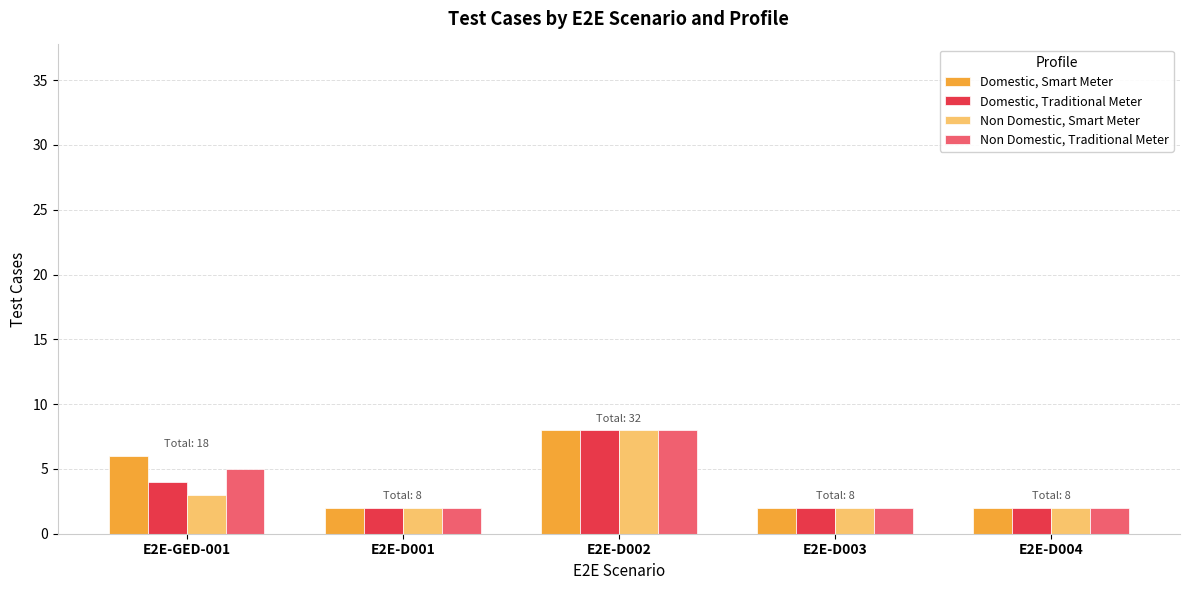

Which category has the highest value in the Non Domestic, Smart Meter series?

E2E-D002